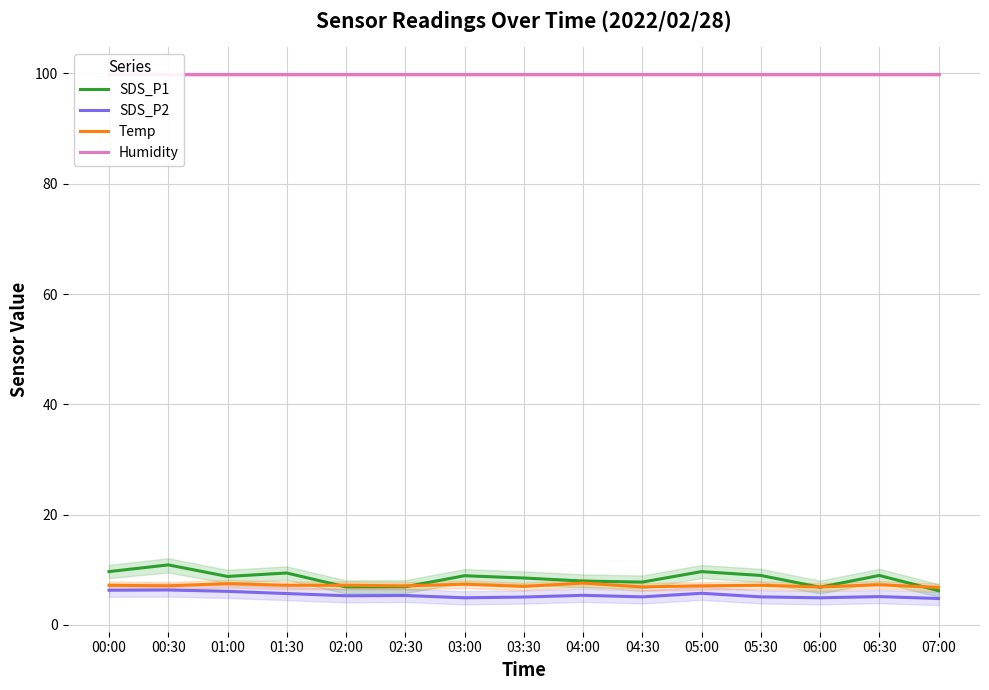

What is the label of the 14th point from the right?

00:30